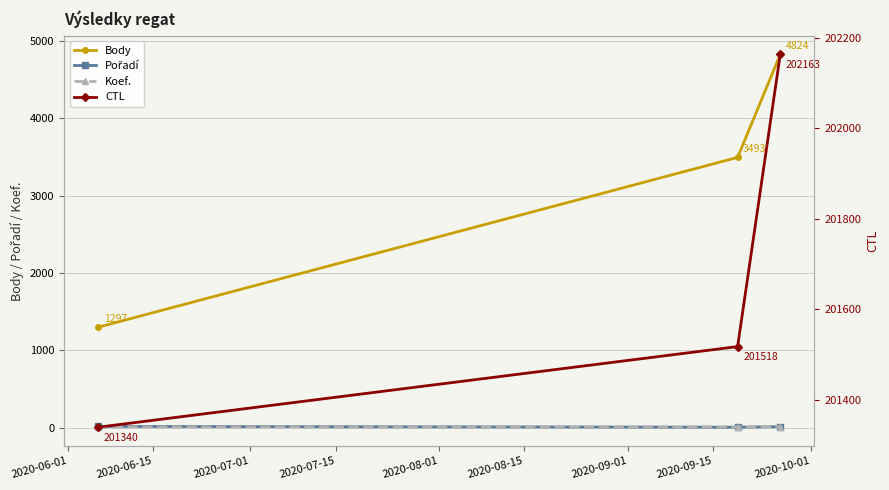

How many lines are shown in the chart?

4